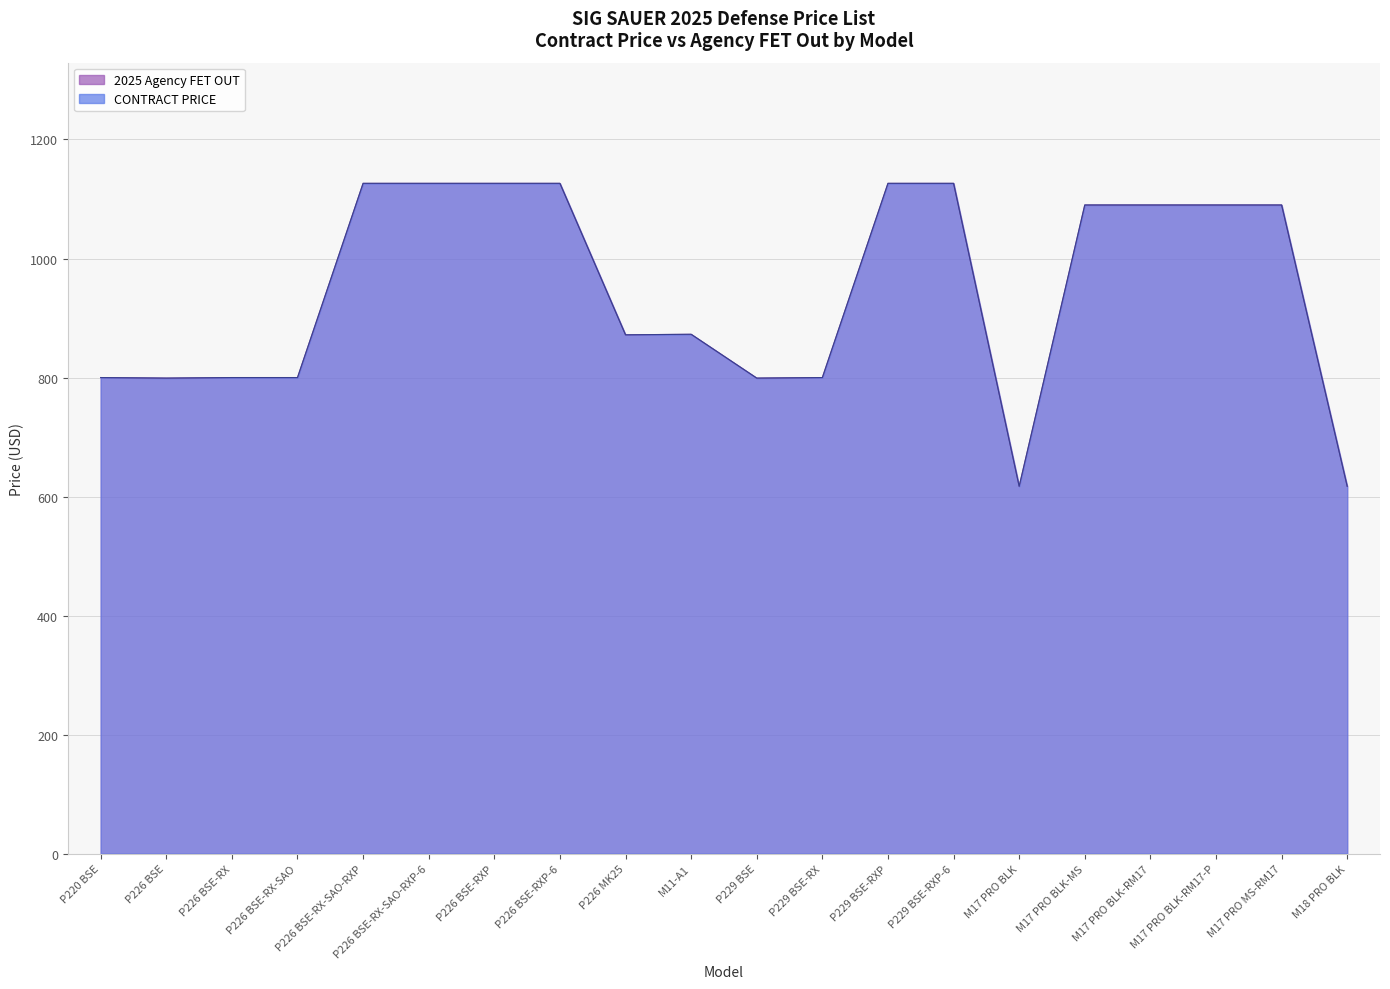

Which series has the widest spread of values?

CONTRACT PRICE